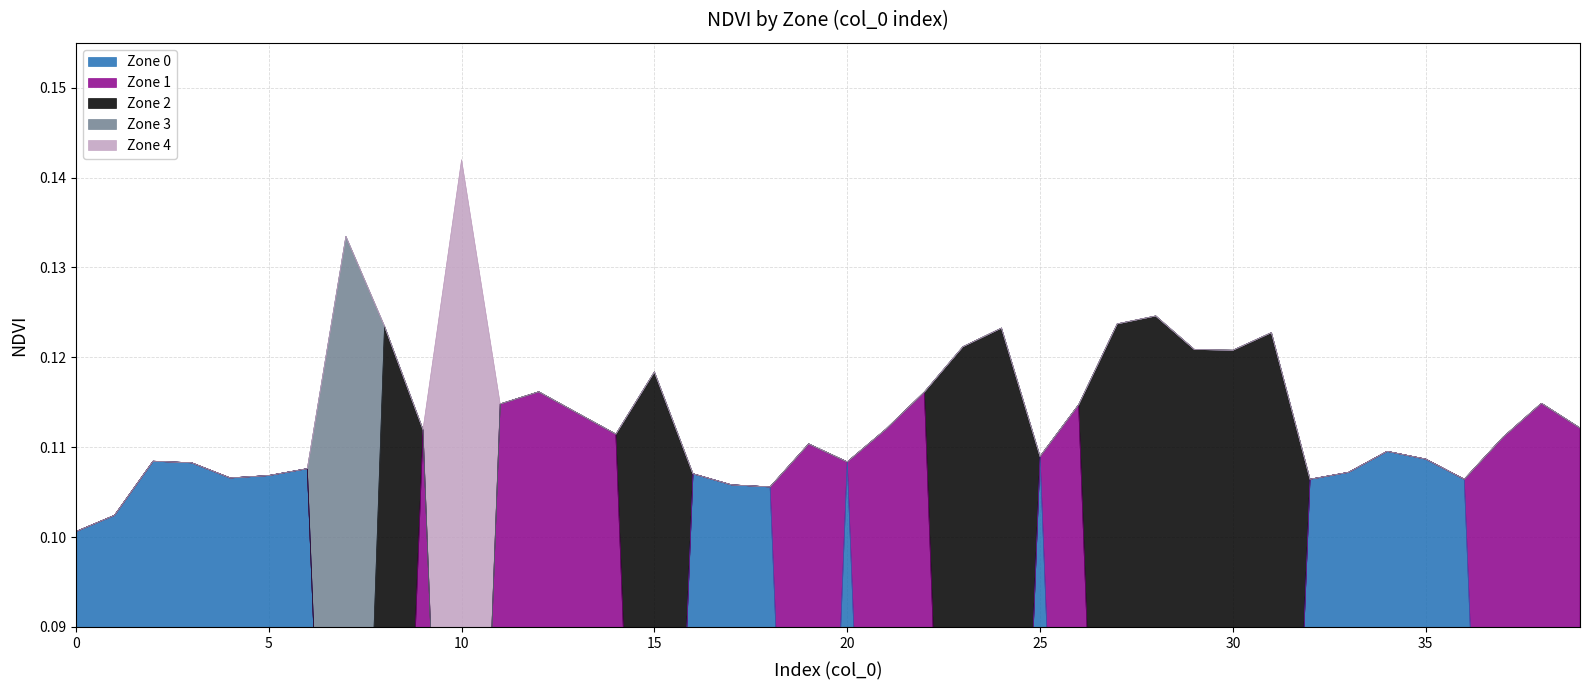

How many series are shown in this chart?

5